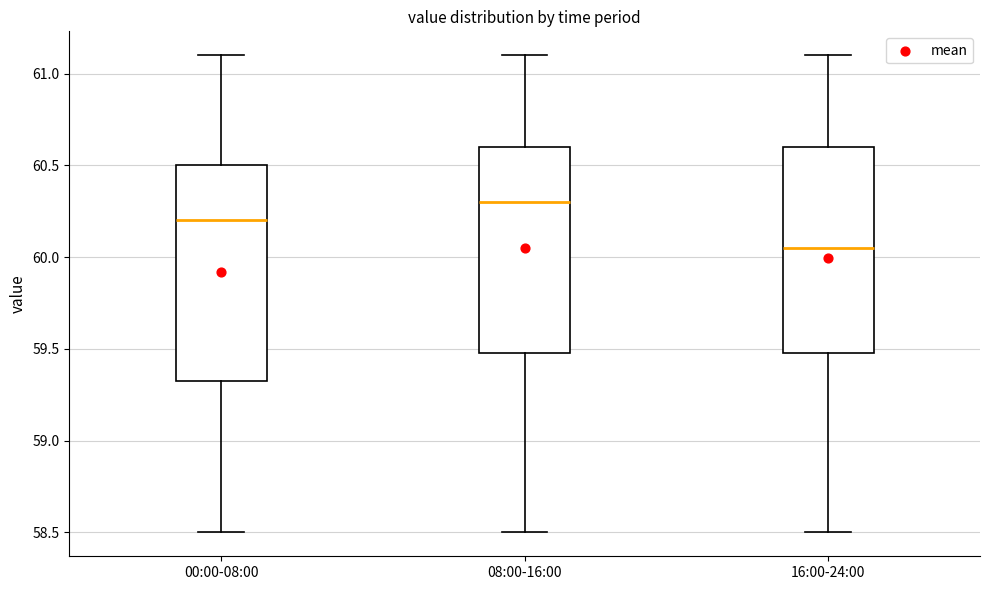

Which box's median line is the lowest?

16:00-24:00